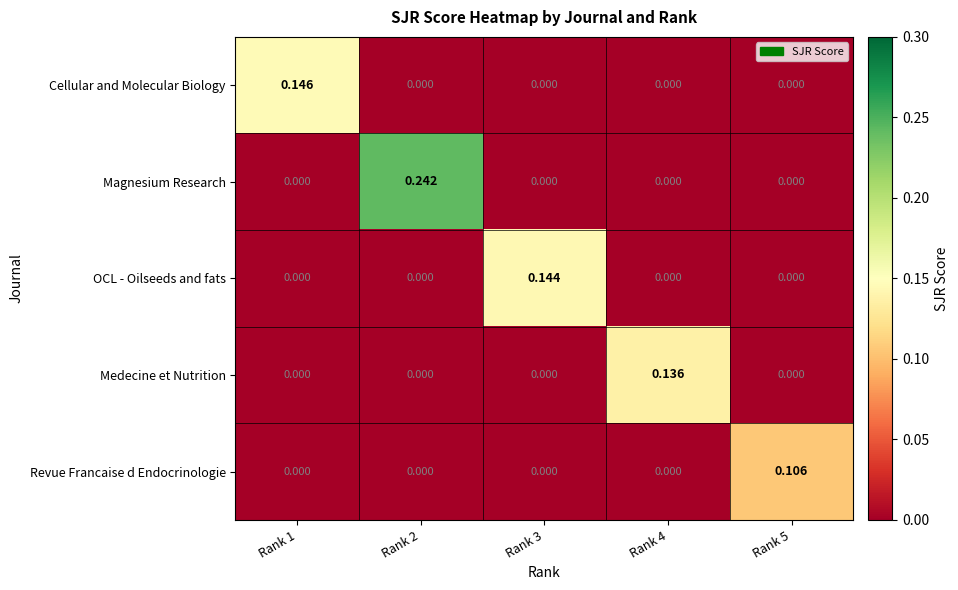

Rank the series by their maximum value, from lowest to highest.

Revue Francaise d Endocrinologie, Medecine et Nutrition, OCL - Oilseeds and fats, Cellular and Molecular Biology, Magnesium Research